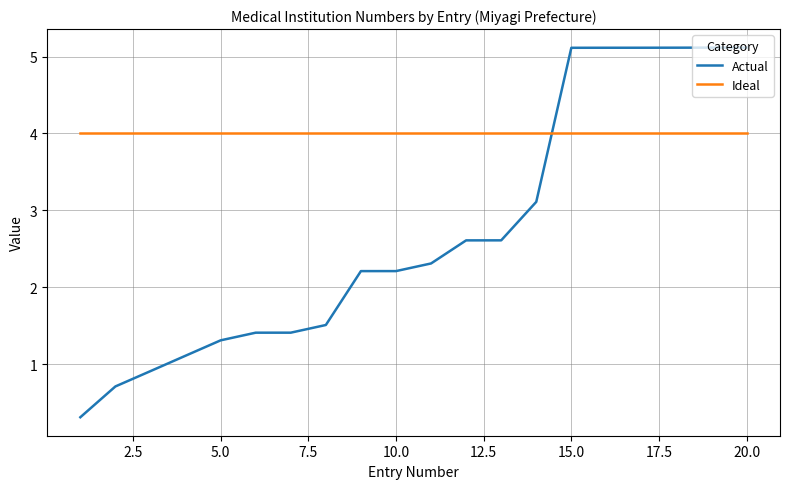

Rank the series by their maximum value, from highest to lowest.

Actual, Ideal